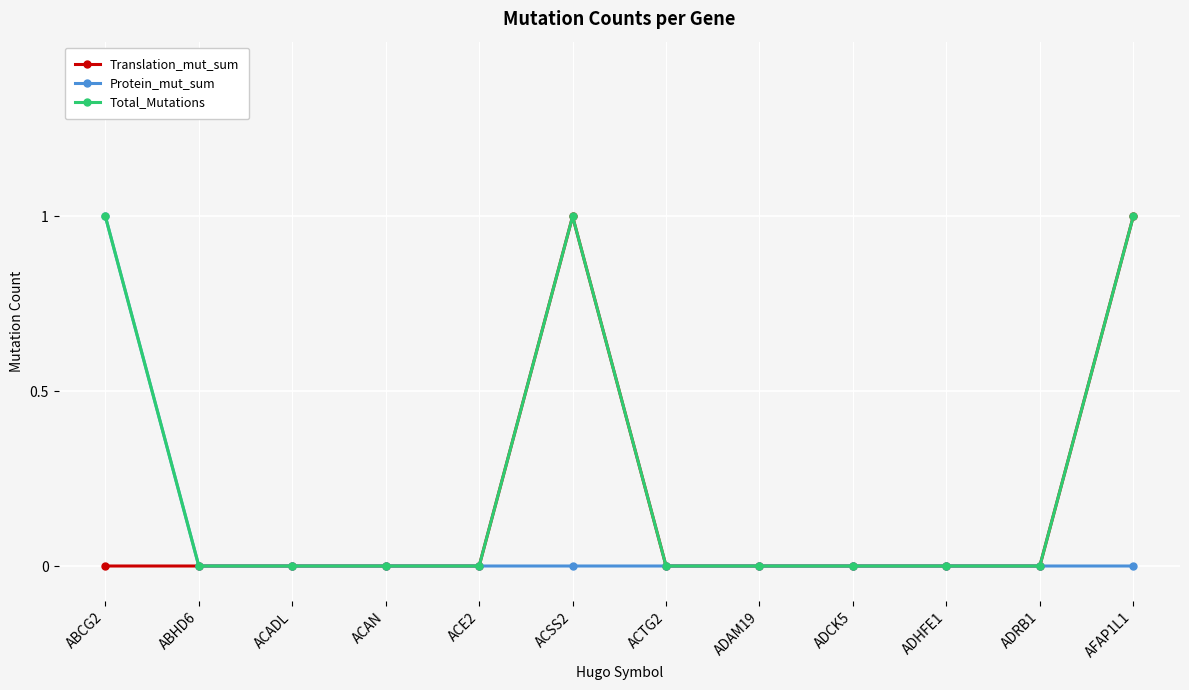

How many data points does each series have?

12